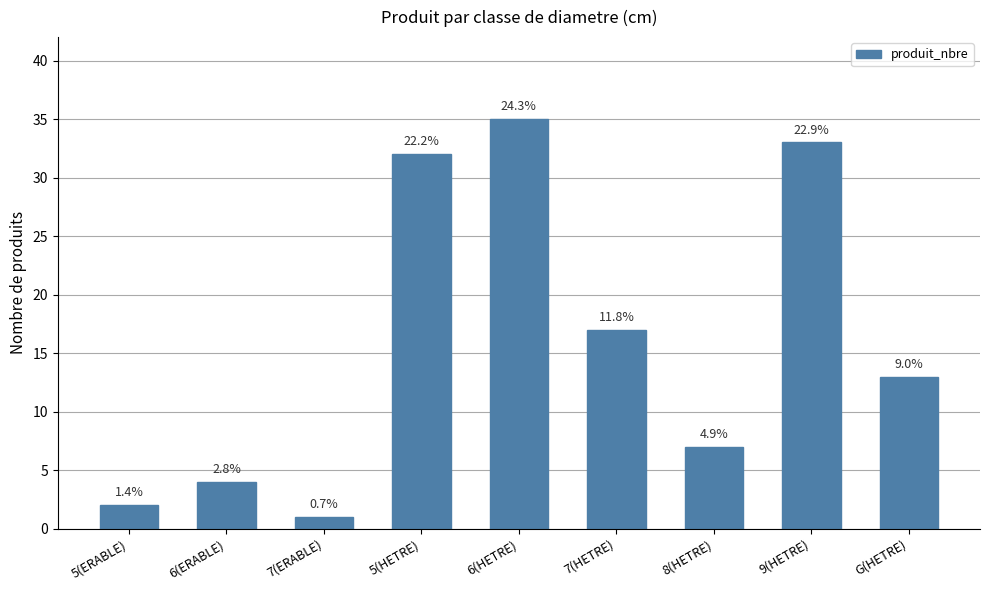

What is the label of the 3rd bar from the left?

7(ERABLE)